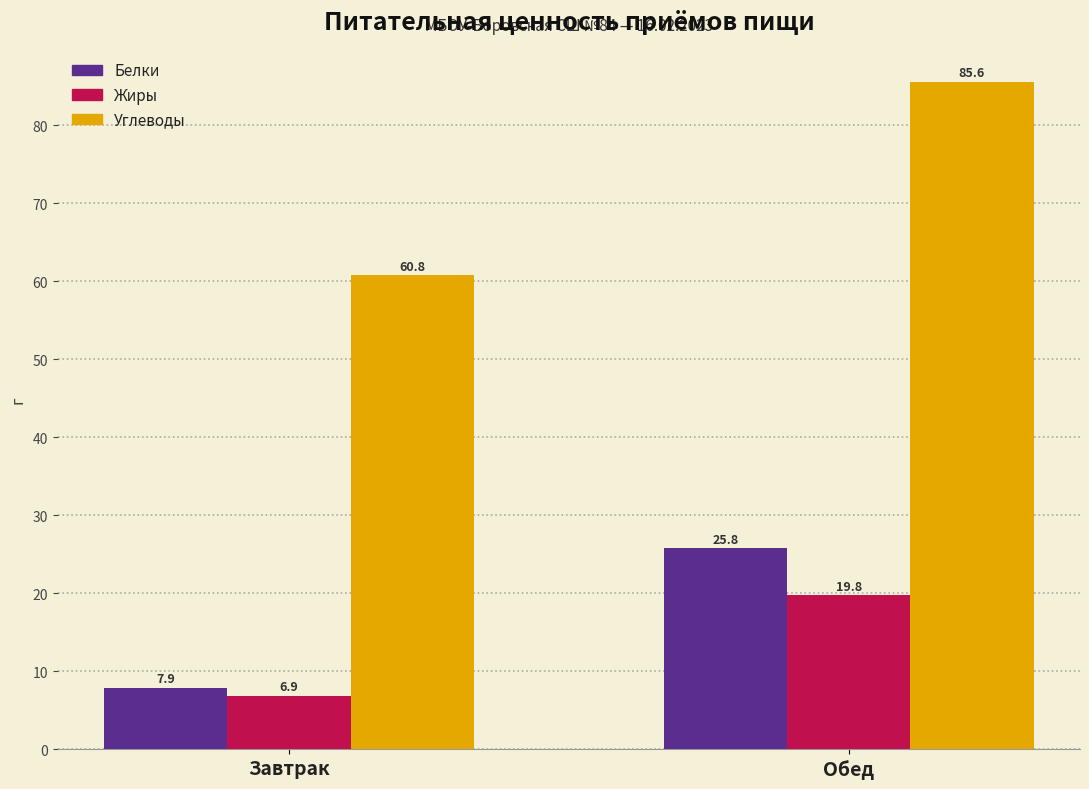

What is the average value of the Углеводы series?

73.2